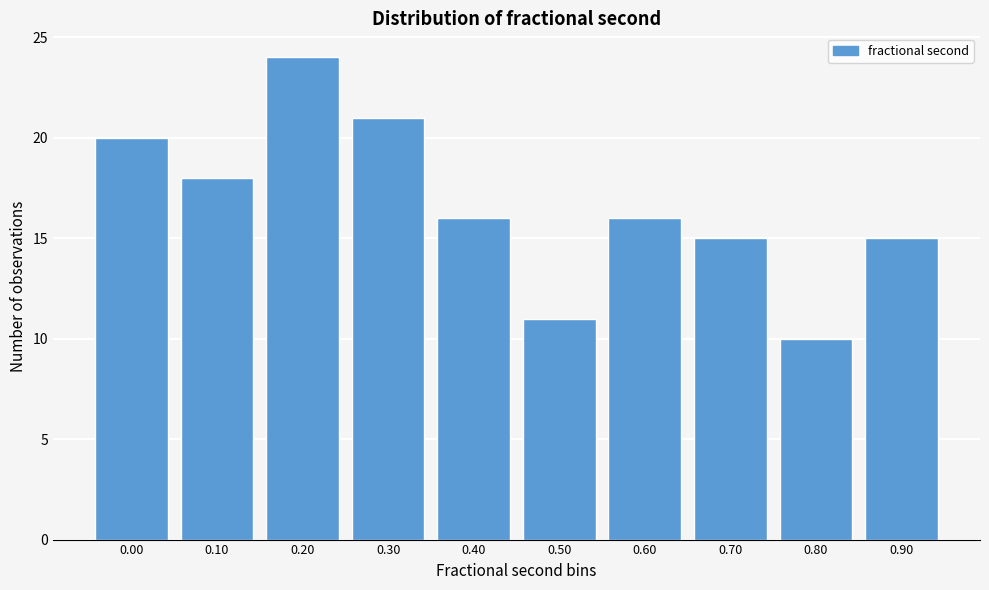

Reading left to right, transcribe all the data shown in this chart.

0.00=20	0.10=18	0.20=24	0.30=21	0.40=16	0.50=11	0.60=16	0.70=15	0.80=10	0.90=15